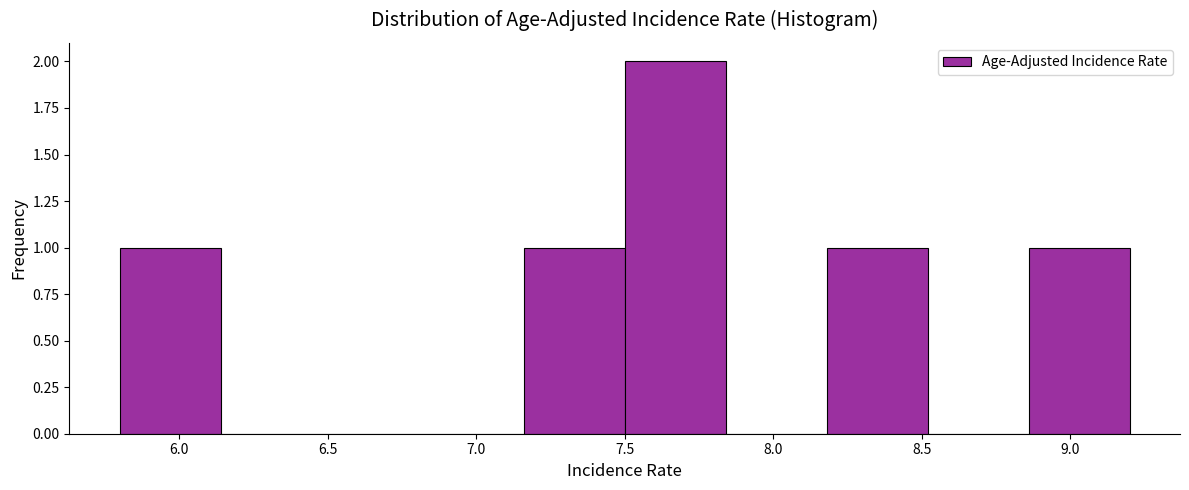

Reading left to right, list every bar in this chart as the range it spans on the x-axis followed by its height. Neither the bar edges nor the heights are printed on the chart, so give them approximately, as read against the axes.

5.80 to 6.14: 1
6.14 to 6.48: 0
6.48 to 6.82: 0
6.82 to 7.16: 0
7.16 to 7.50: 1
7.50 to 7.84: 2
7.84 to 8.18: 0
8.18 to 8.52: 1
8.52 to 8.86: 0
8.86 to 9.20: 1